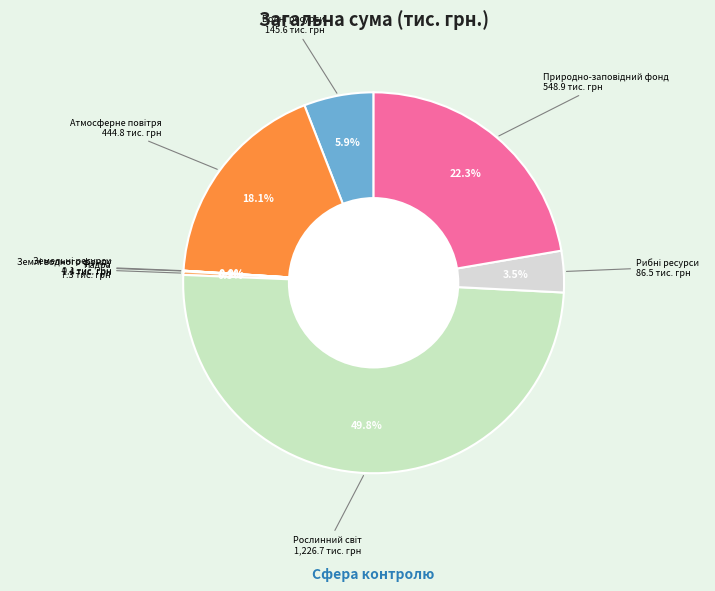

Rank the categories by value from highest to lowest.

Рослинний світ, Природно-заповідний фонд, Атмосферне повітря, Водні ресурси, Рибні ресурси, Надра, Землі водного фонду, Земельні ресурси, Поводження з відходами